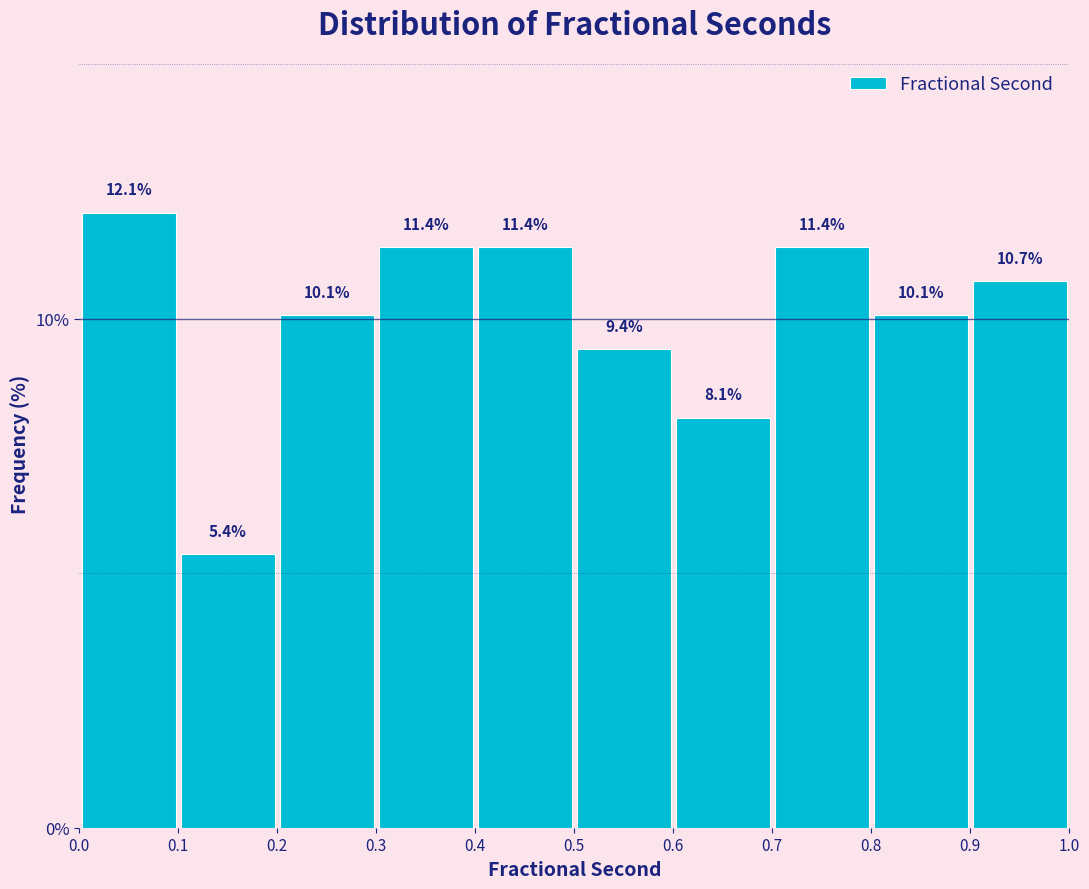

Over which range of the x-axis is the bar tallest?

0.0 to 0.1